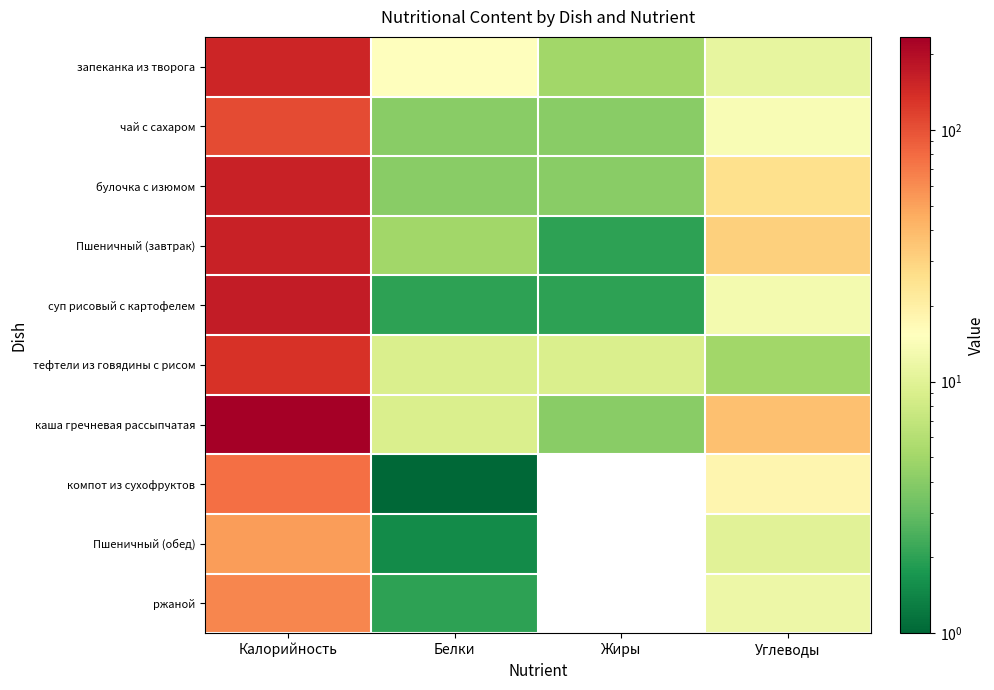

List the series in order of their peak value, lowest first.

Пшеничный (обед), ржаной, компот из сухофруктов, чай с сахаром, тефтели из говядины с рисом, запеканка из творога, Пшеничный (завтрак), булочка с изюмом, суп рисовый с картофелем, каша гречневая рассыпчатая